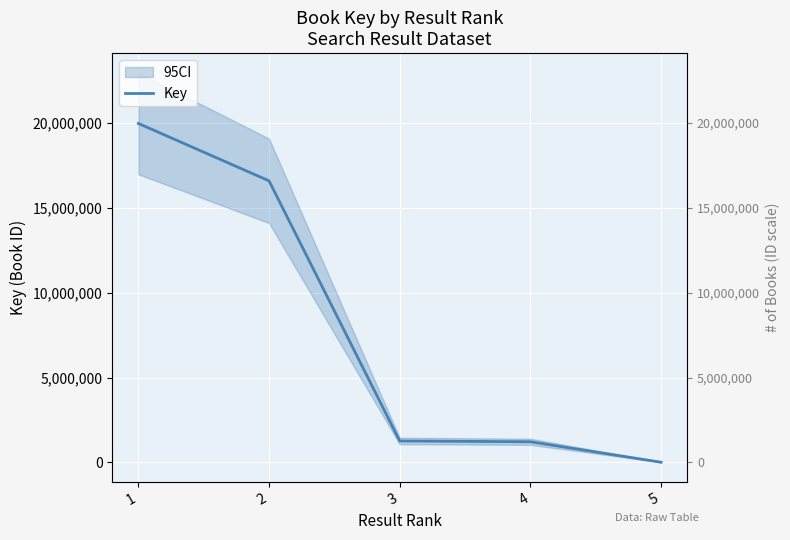

Which label corresponds to the smallest value in the chart?

5